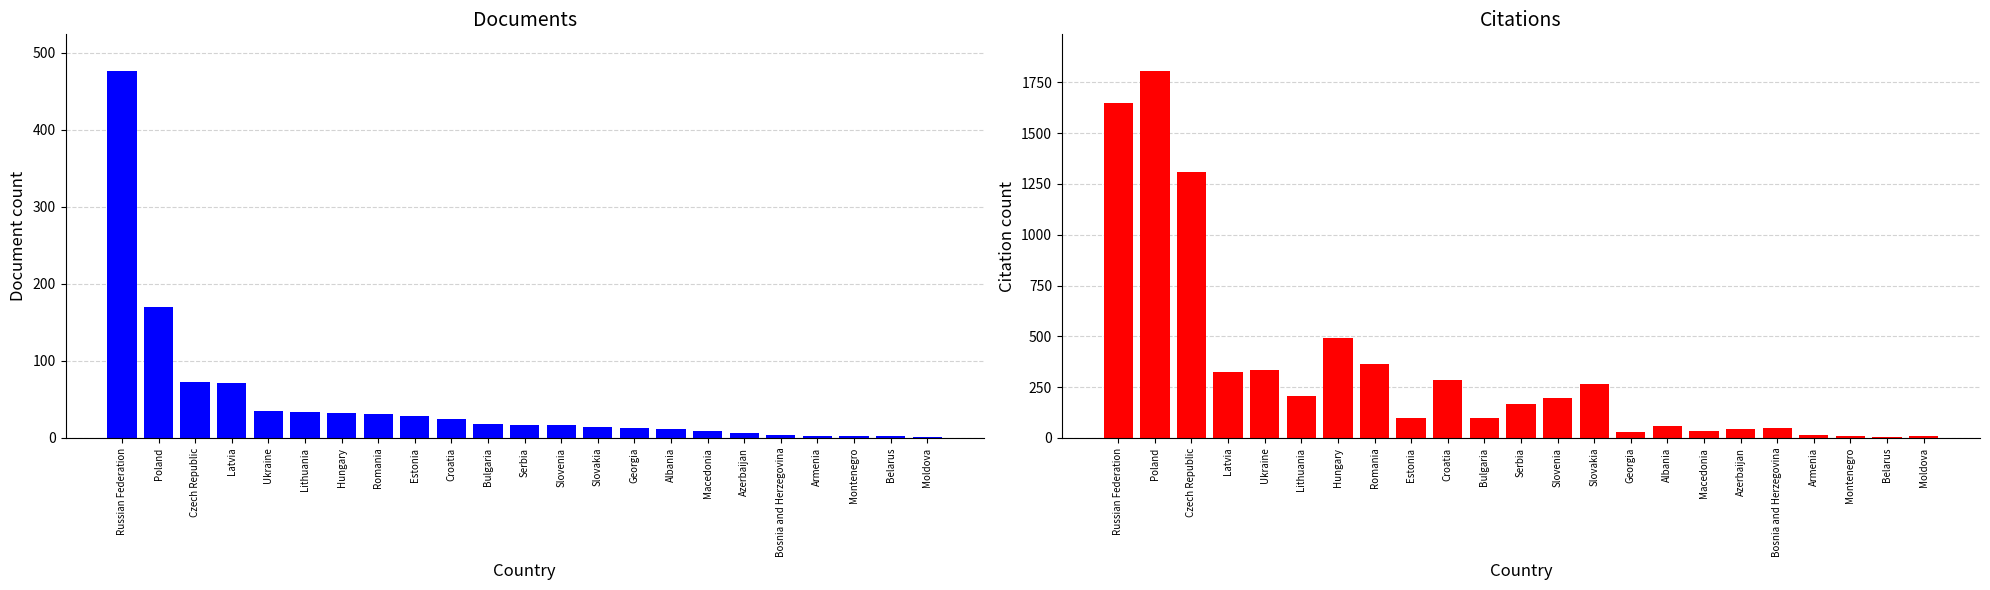

Which series changed the most between Russian Federation and Croatia?

Citations